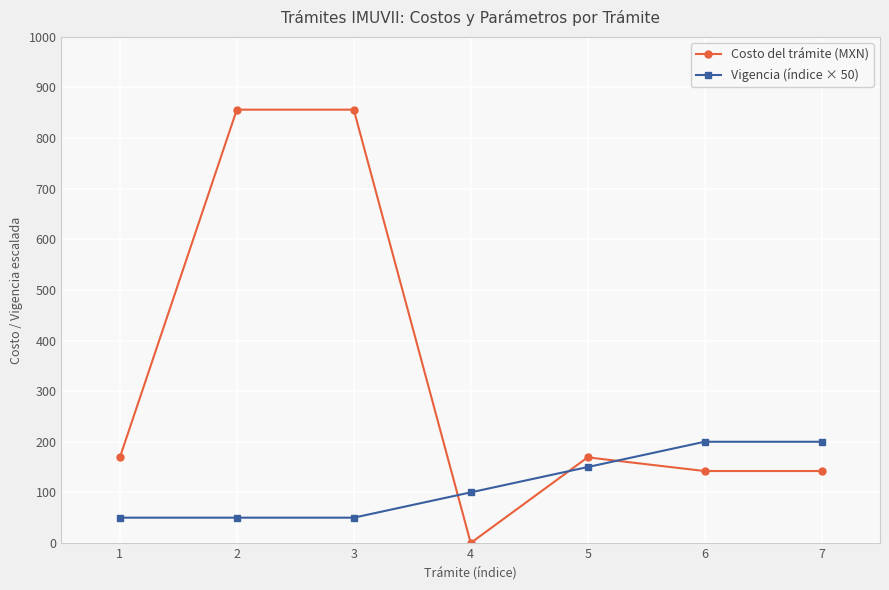

What is the approximate value of Vigencia (índice × 50) at 3?

50.0